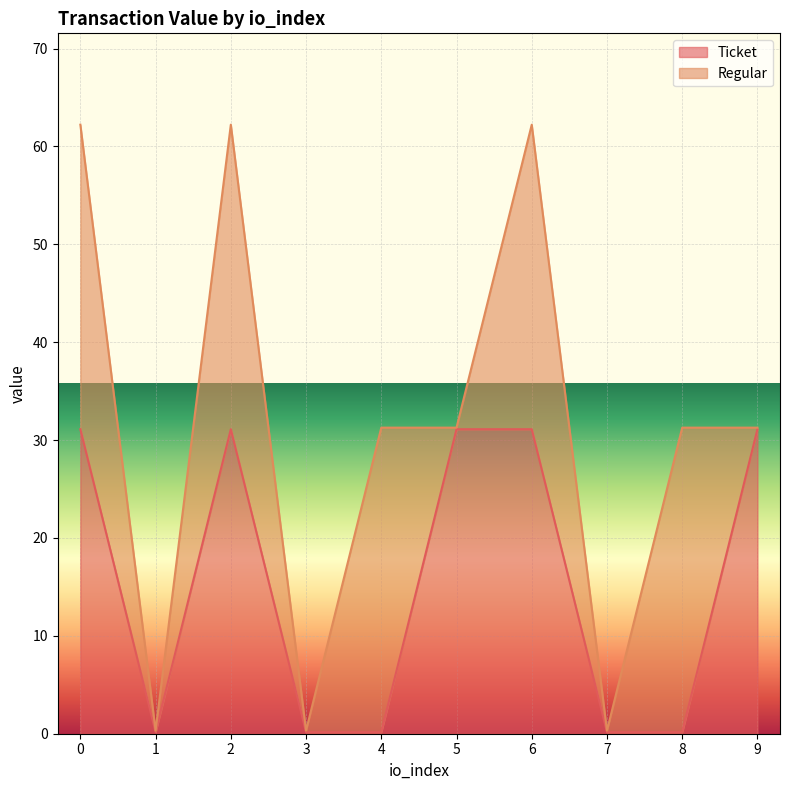

At which category does the data reach its first local valley?

1